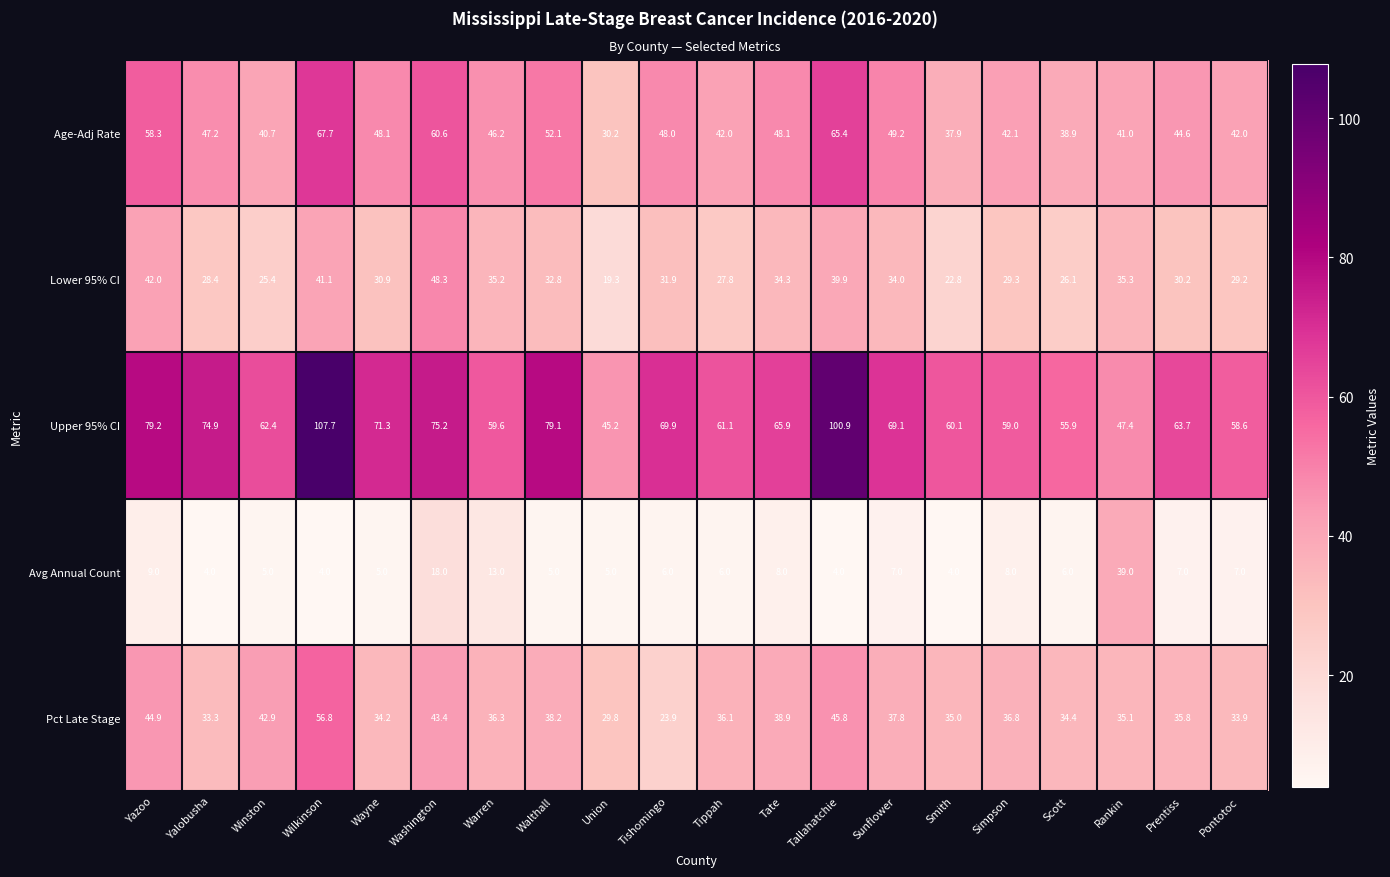

At how many categories does at least one series exceed 73?

6